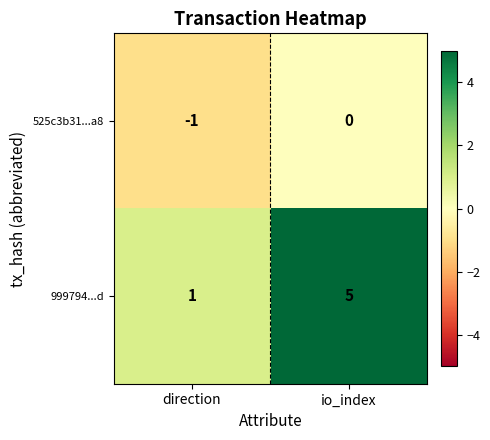

What is the sum of the 999794...d values at io_index and direction?

6